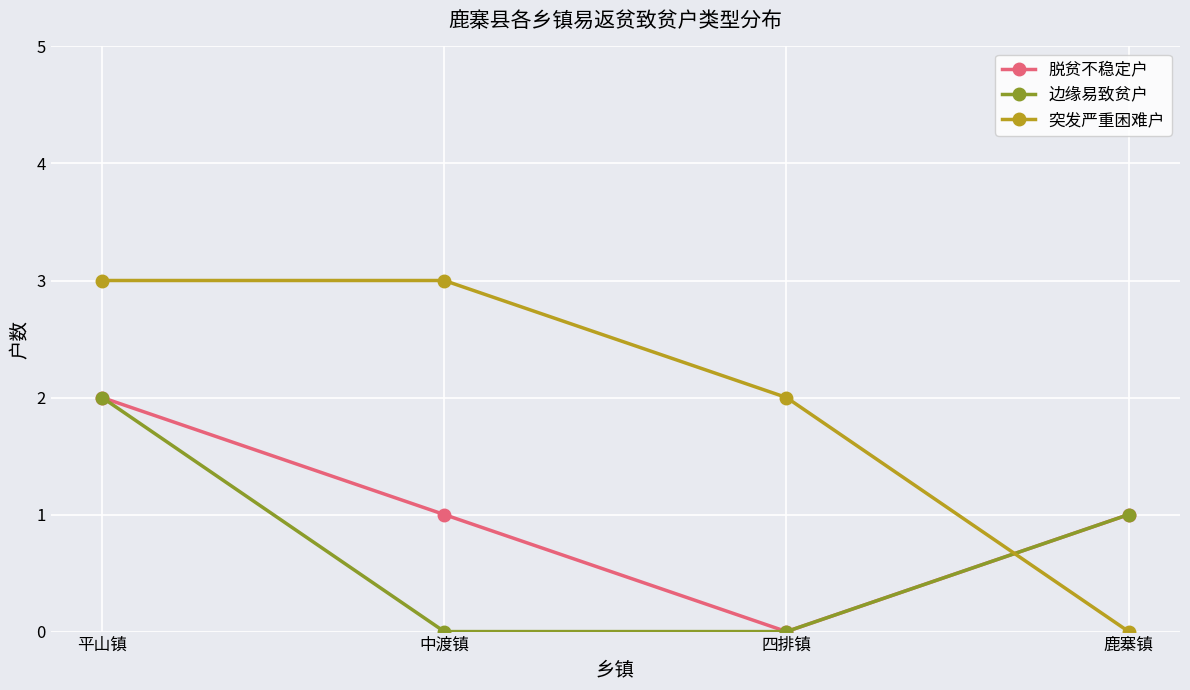

After their last crossing, which series has the higher values: 突发严重困难户 or 脱贫不稳定户?

脱贫不稳定户